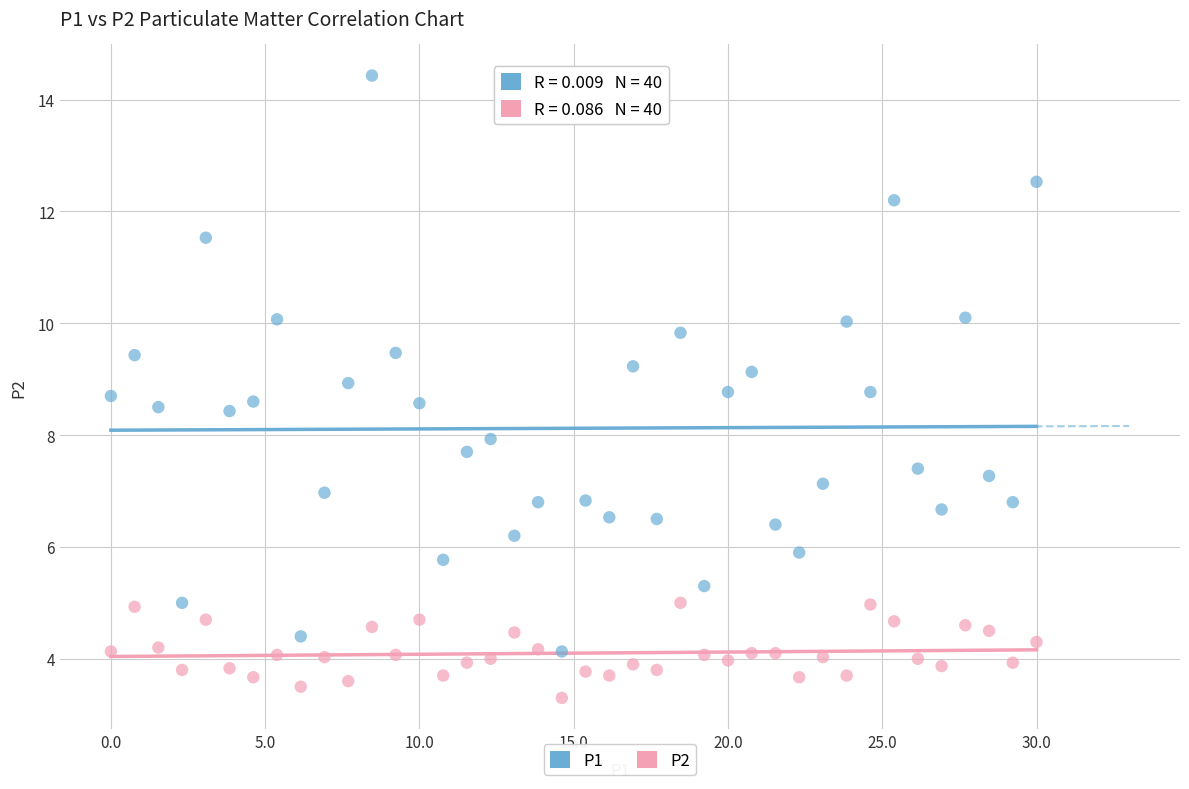

Across all data points, what is the range of Y values (max minus min)?

11.1